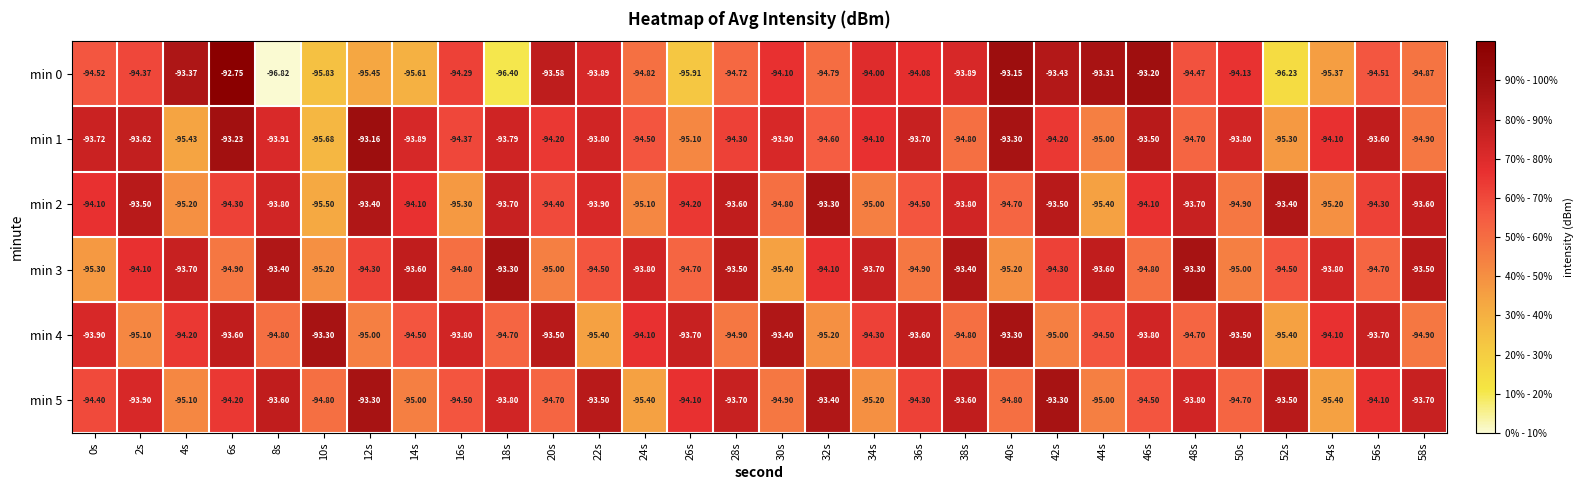

Is the value of min 4 at 2s greater than the value of min 3 at 42s?

No